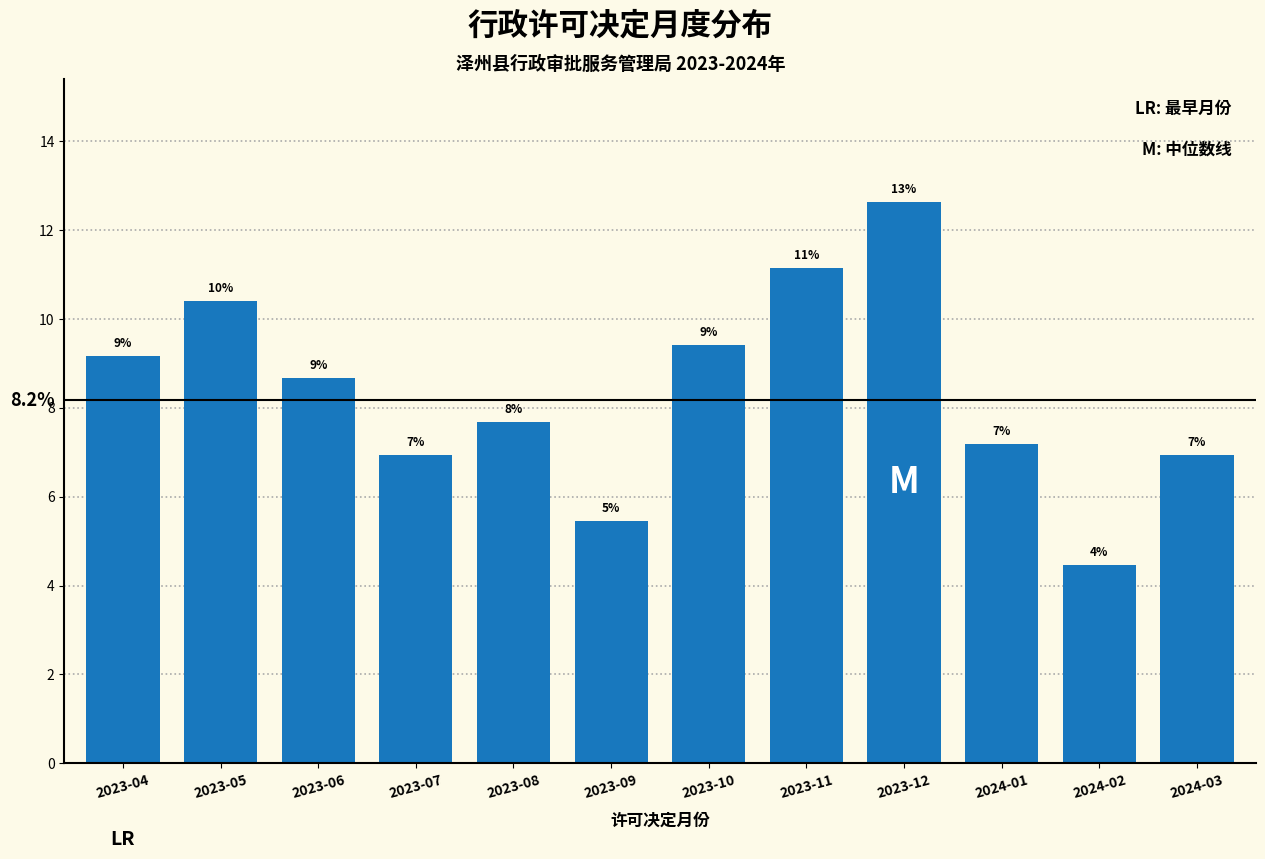

How many bars are there in total?

12